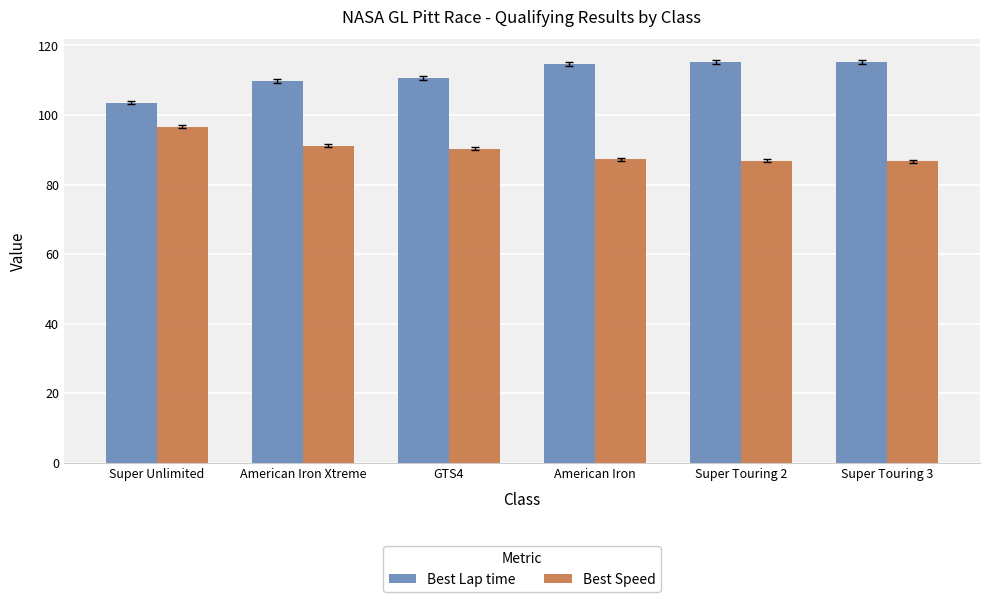

Which series has the largest total across all categories?

Best Lap time